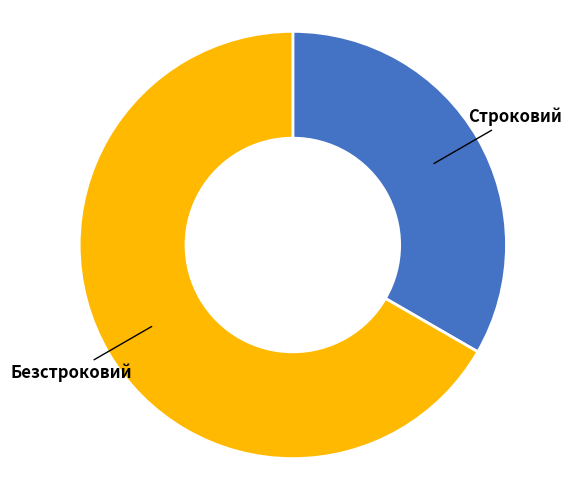

Is there any slice that represents more than half of the pie?

Yes